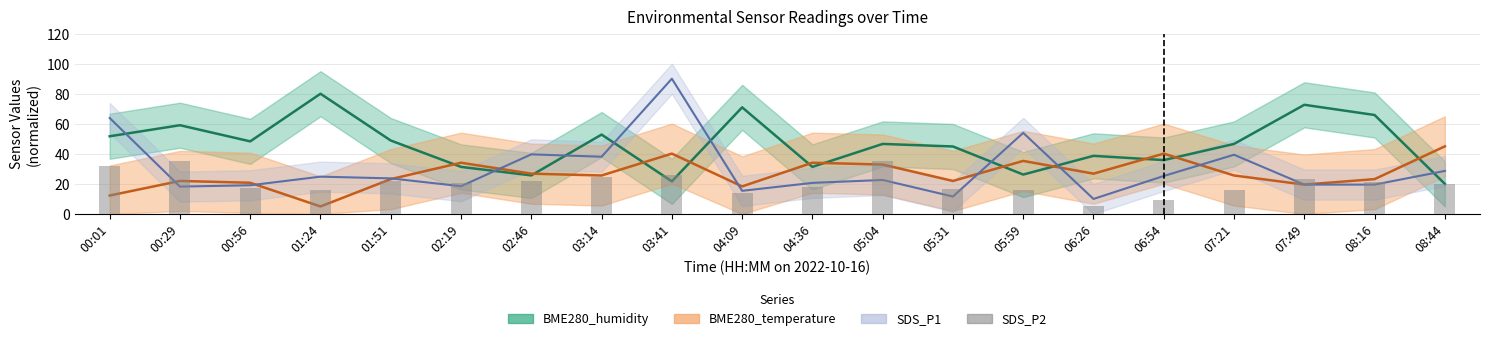

What is the smallest value displayed?

5.0